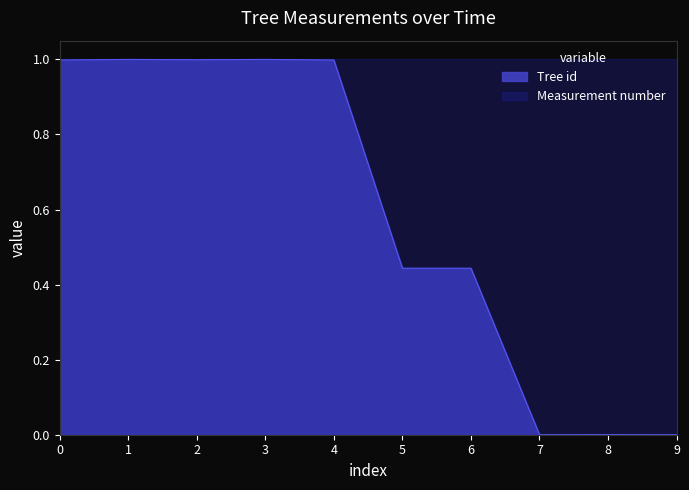

Reading right to left, what are all the values shown in this chart?

0.0	0.0	0.0	0.4	0.4	1.0	1.0	1.0	1.0	1.0